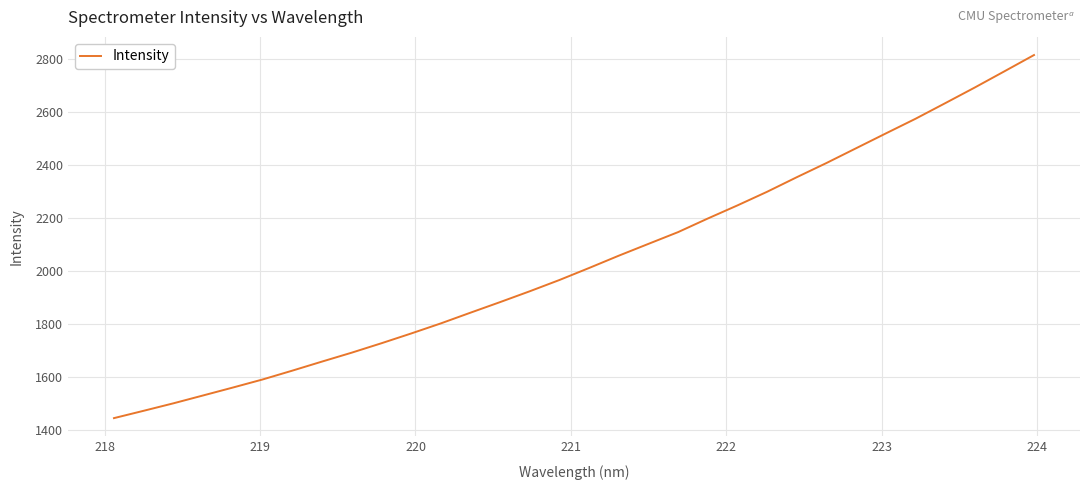

What is the maximum value shown in the chart?

2813.6